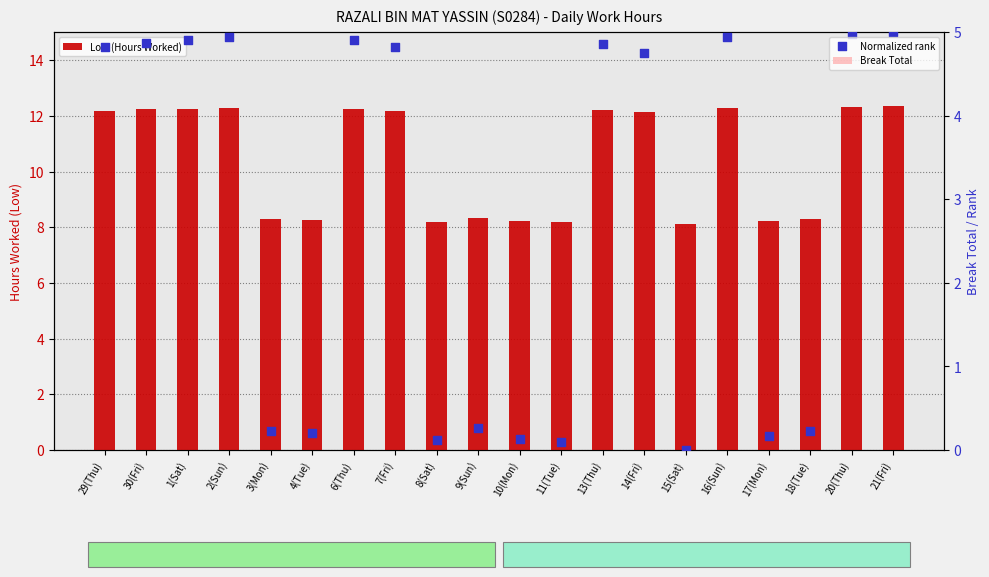

Which series contains the lowest Y value?

Break Total